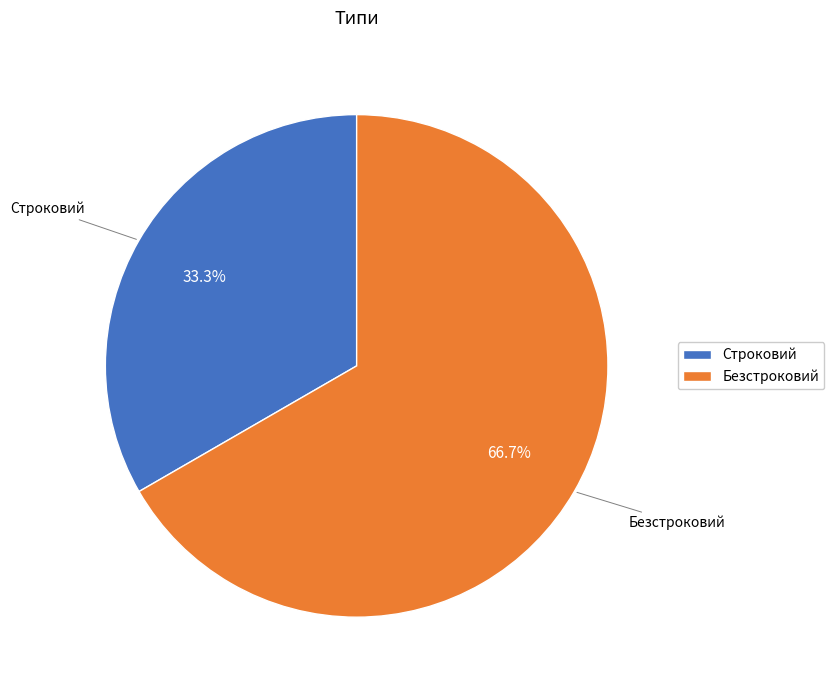

What percentage is the Строковий slice, to the nearest percent?

33%